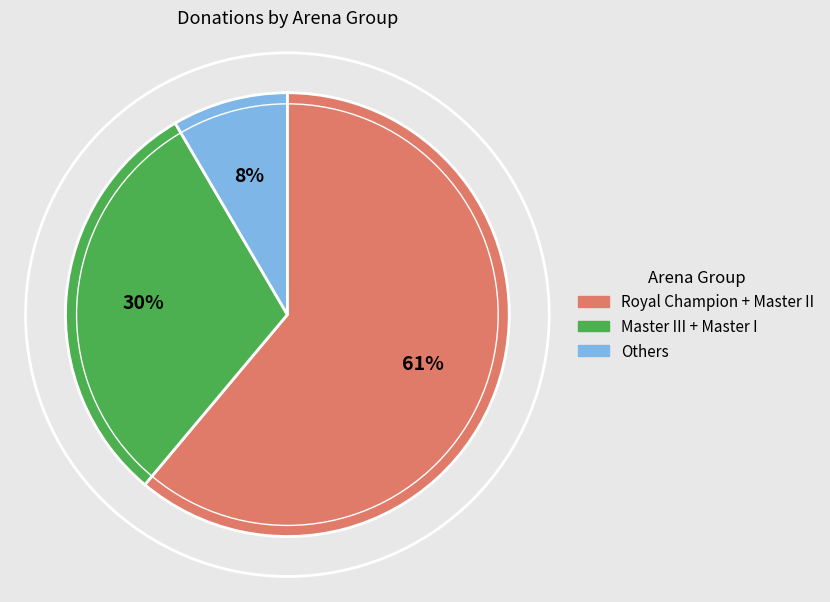

To the nearest percent, what is the average slice percentage?

33%